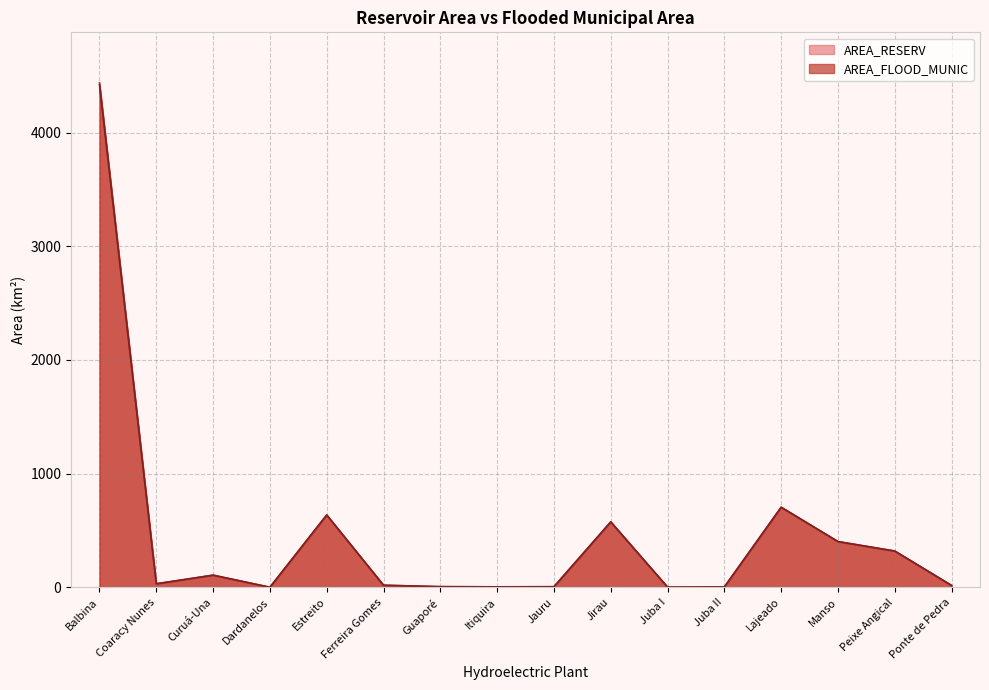

What is the label of the 16th point from the left?

Ponte de Pedra